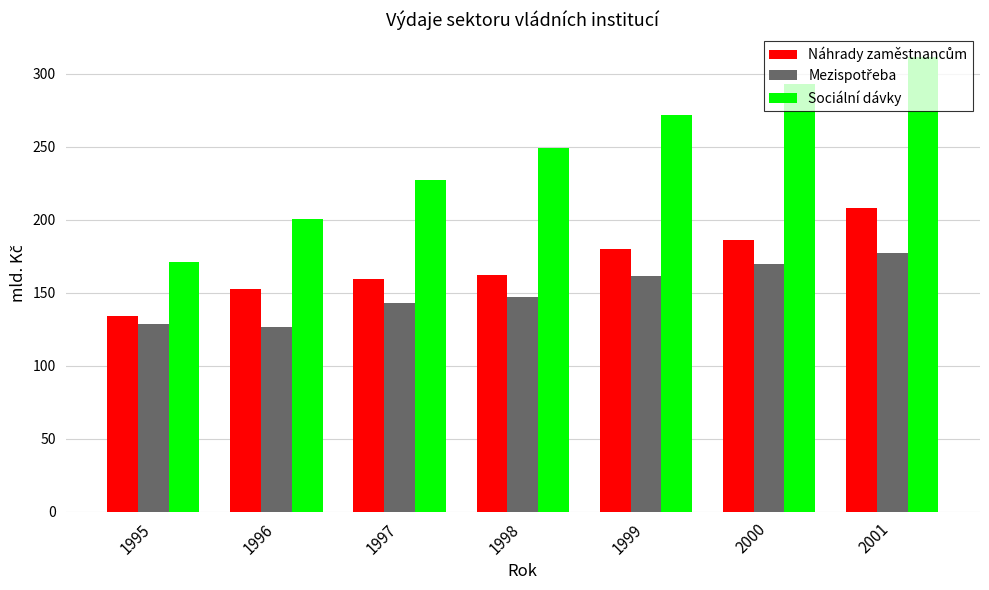

Between 1997 and 1999, which series saw the biggest shift?

Sociální dávky